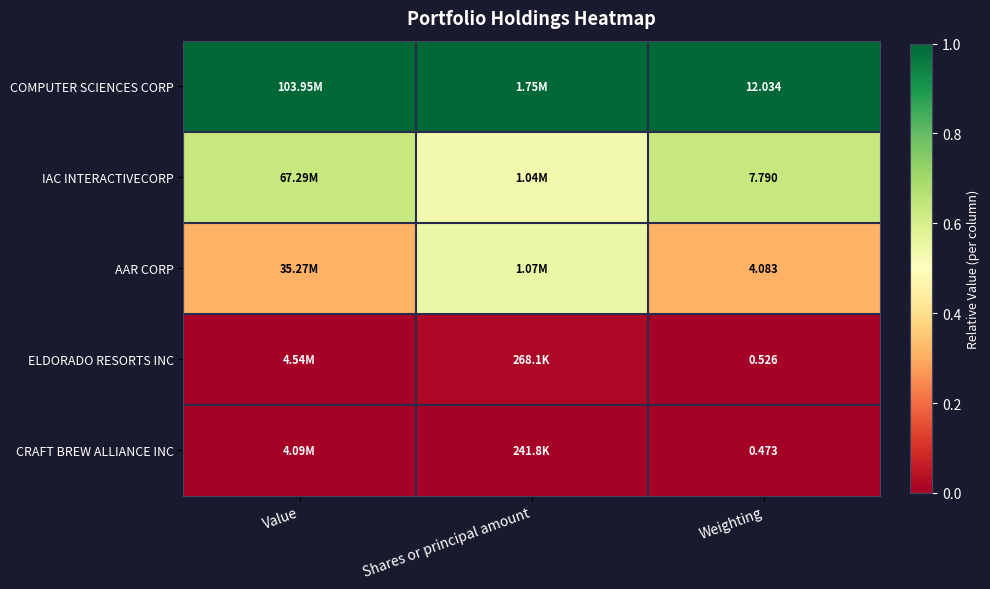

At Weighting, list the series in order from smallest to largest.

CRAFT BREW ALLIANCE INC, ELDORADO RESORTS INC, AAR CORP, IAC INTERACTIVECORP, COMPUTER SCIENCES CORP